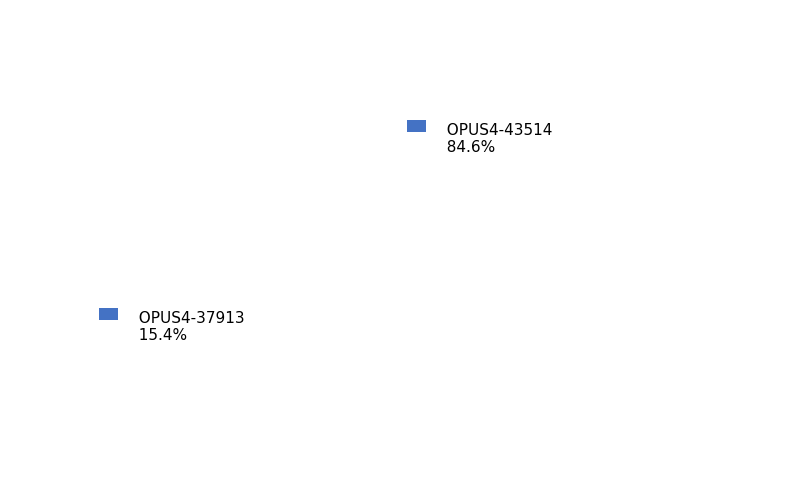

Does OPUS4-43514 account for over 50% of the chart?

Yes